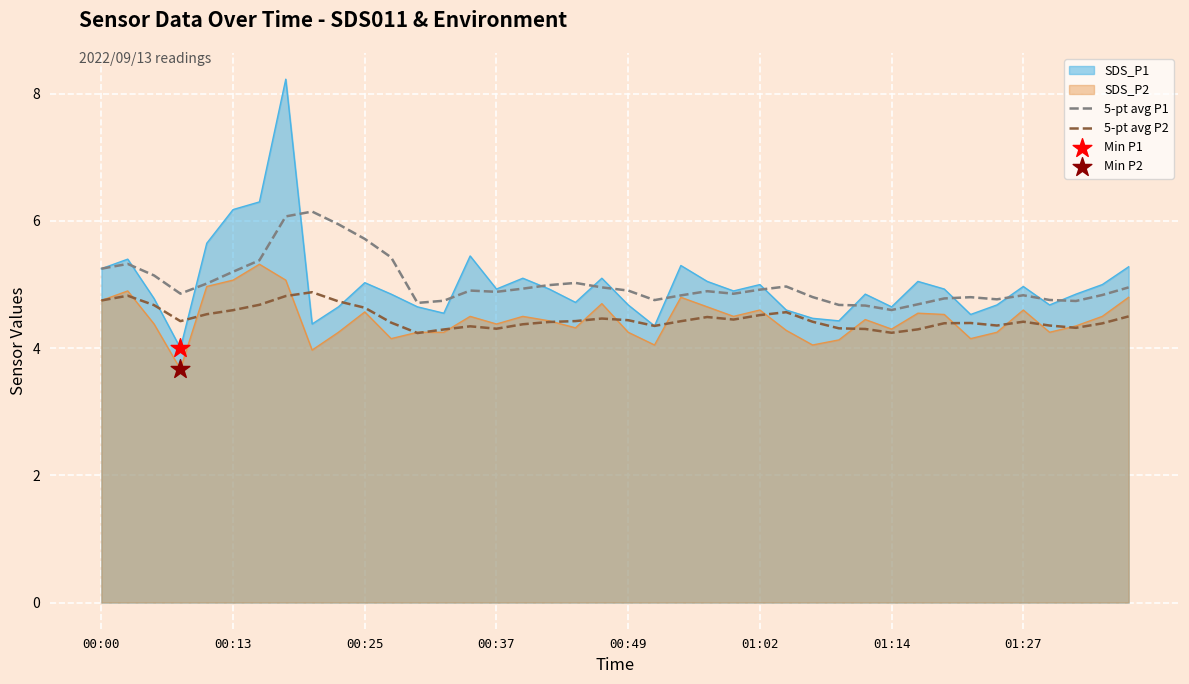

What is the total value across all series at 00:25?

20.0